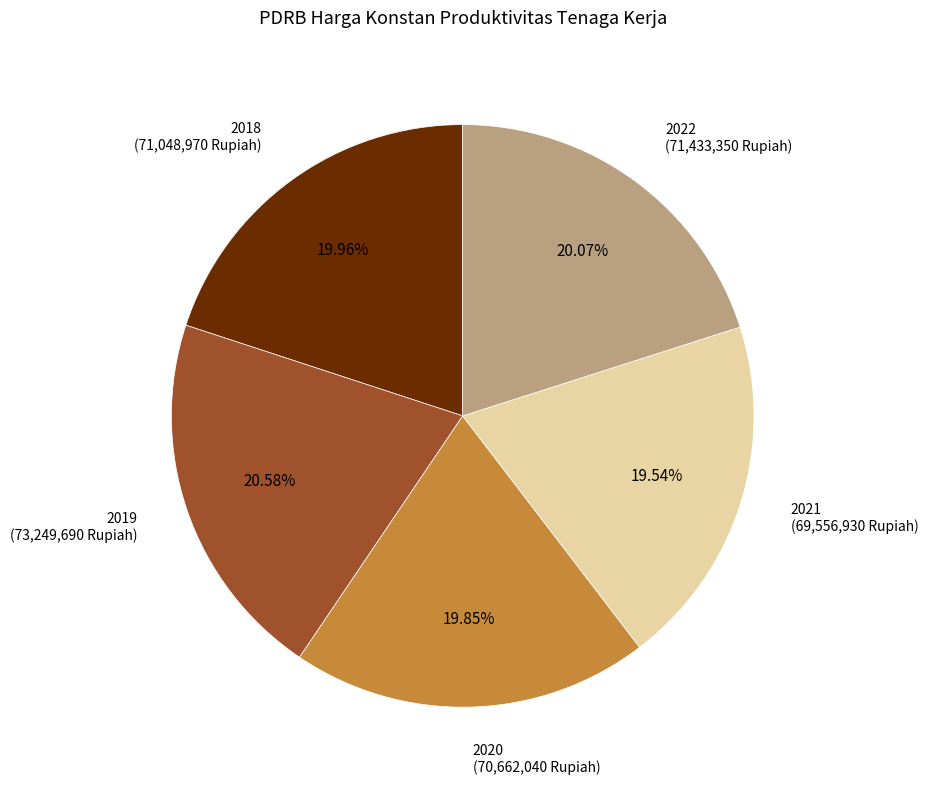

Does 2021 account for over 50% of the chart?

No